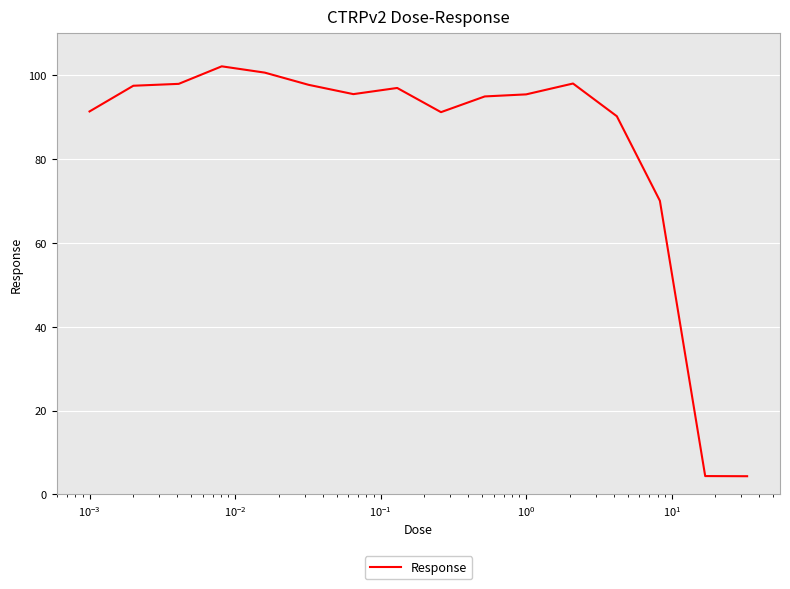

What is the minimum value shown in the chart?

4.3